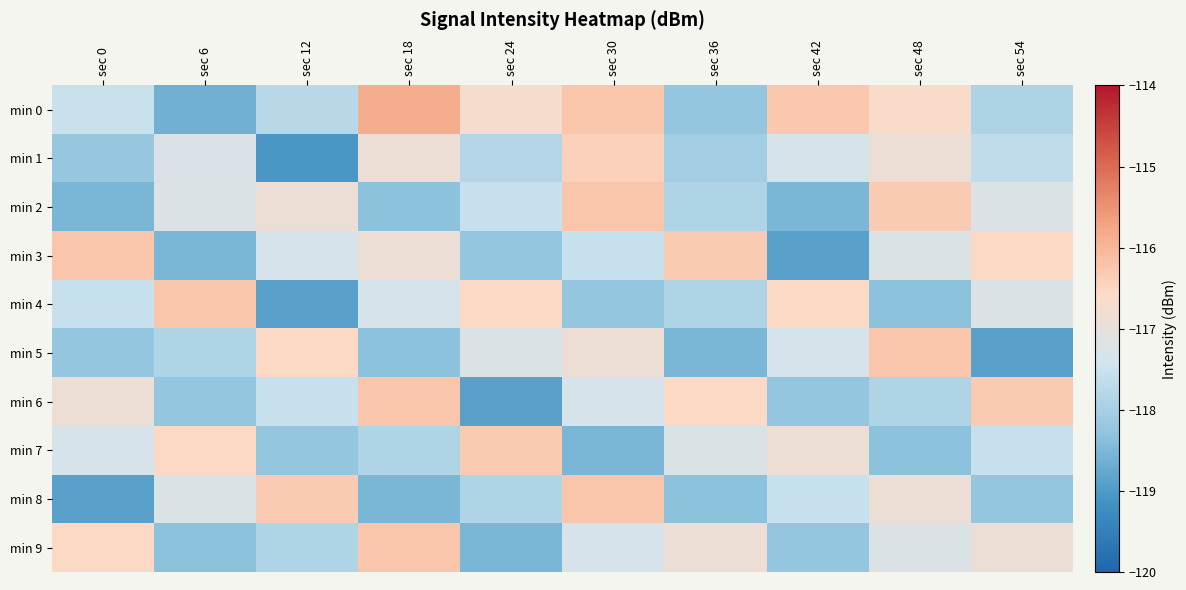

What is the difference between the highest and lowest values at sec 18?

2.7